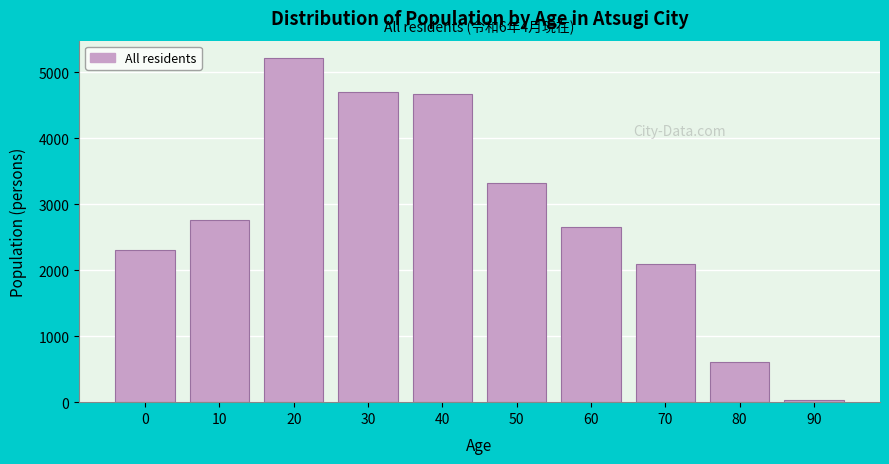

Reading right to left, list all the values displayed in this chart.

30	607	2100	2650	3325	4668	4697	5218	2768	2310